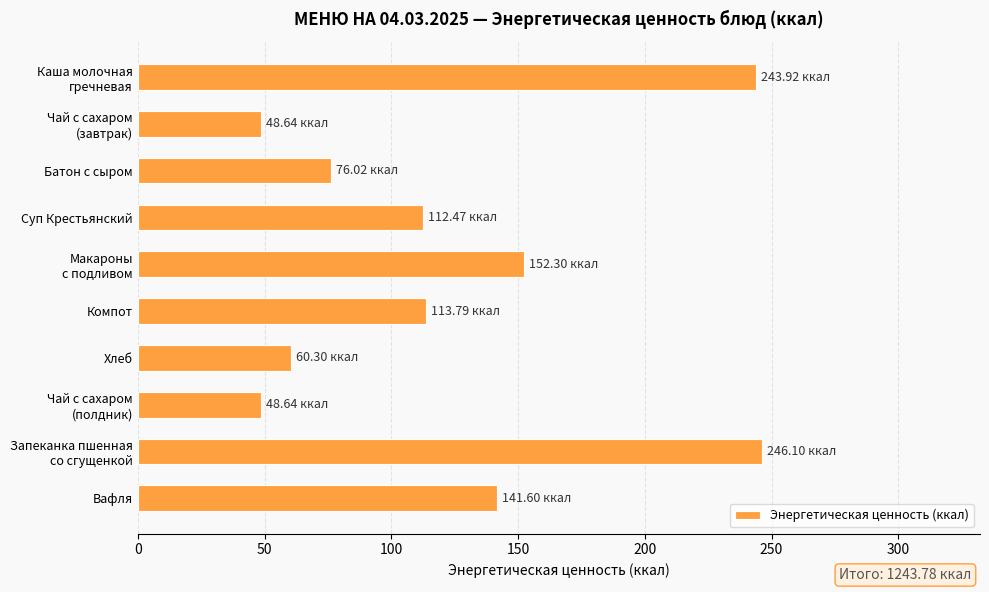

How many categories are shown in the chart?

10